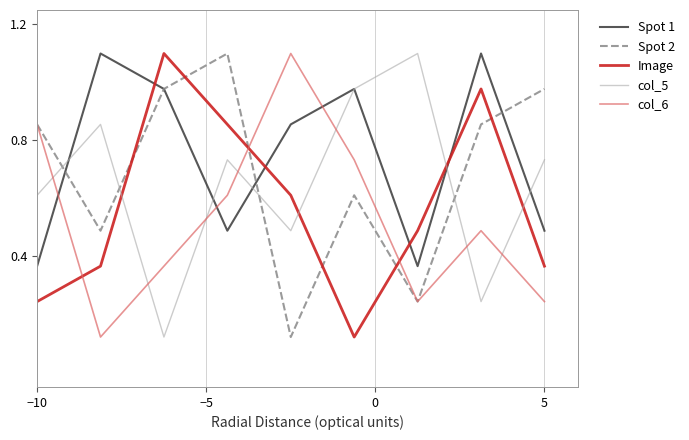

Rank the series by their average value, from lowest to highest.

col_6, Image, col_5, Spot 2, Spot 1